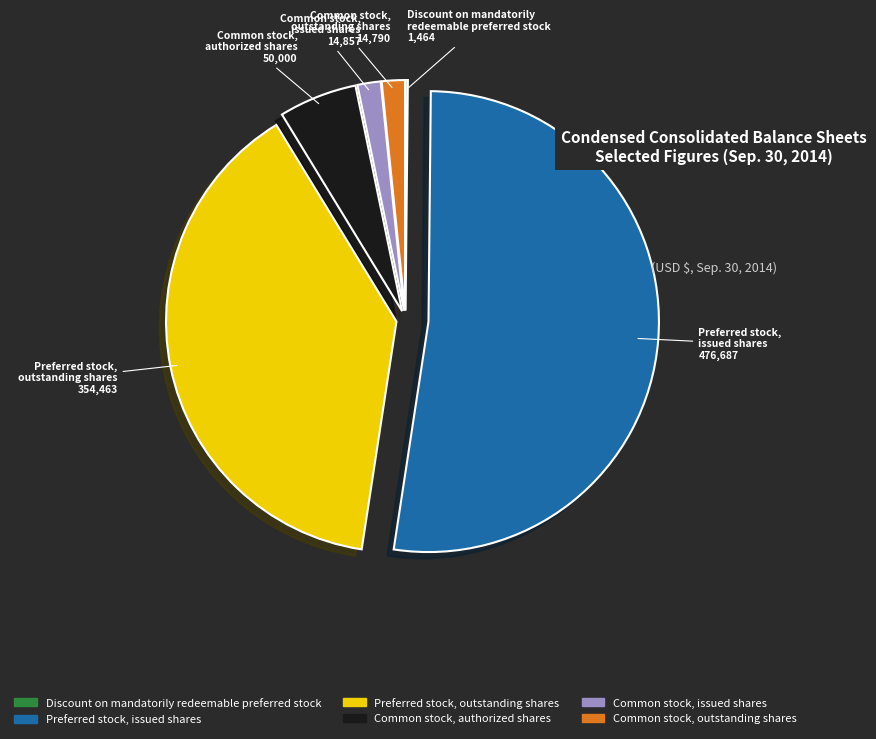

Is the sum of Common stock, authorized shares and Preferred stock, issued shares greater than half?

Yes